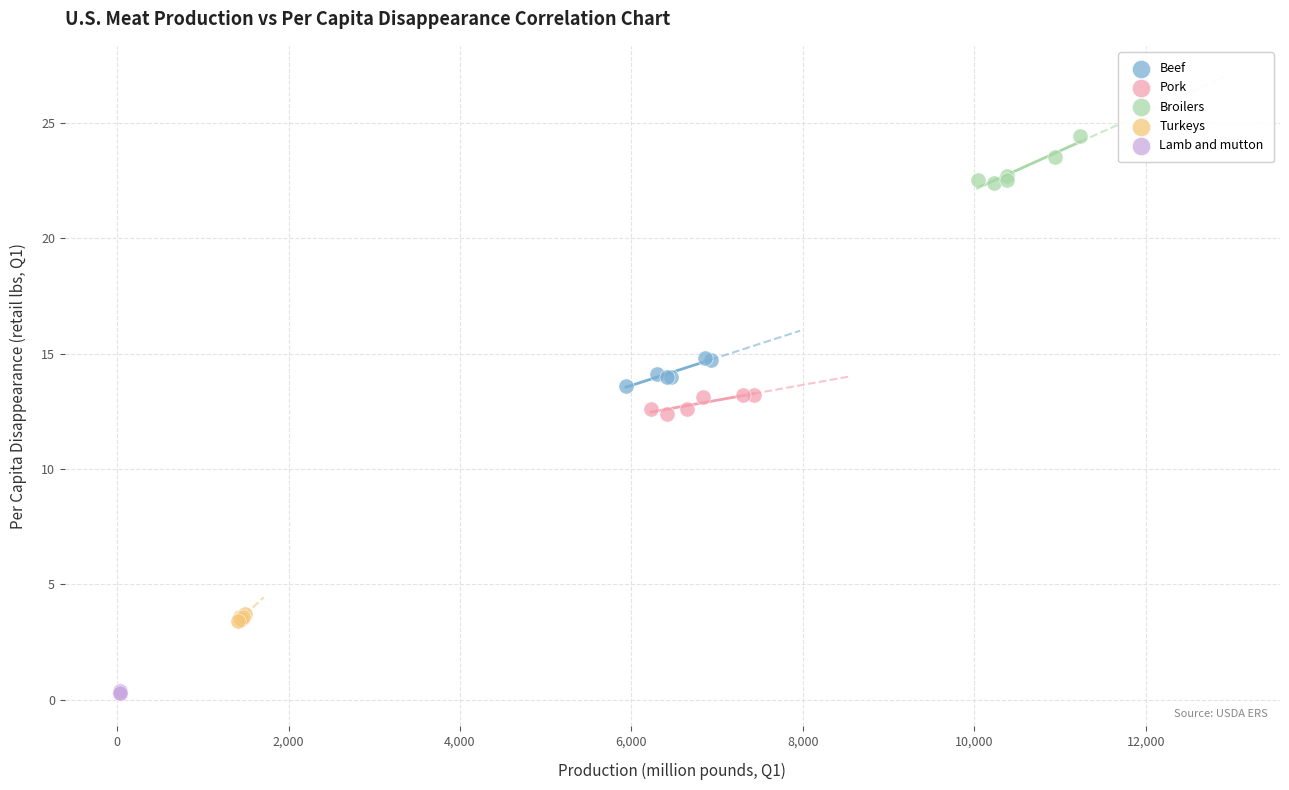

Which series has the widest spread of Y values?

Broilers